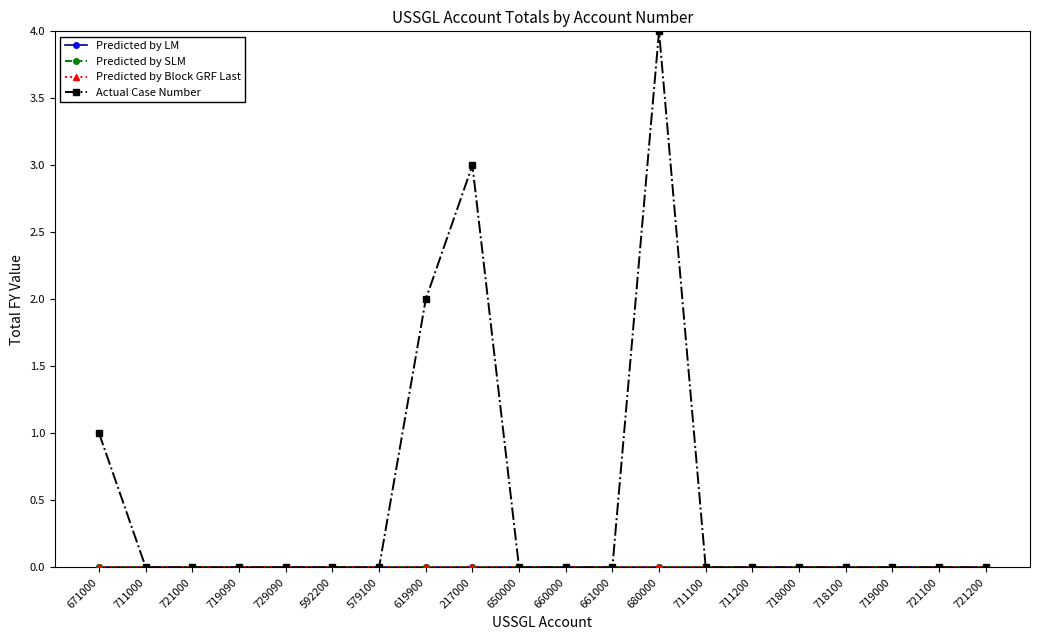

True or false: Predicted by LM has more than 0 points higher than both neighbors.

False